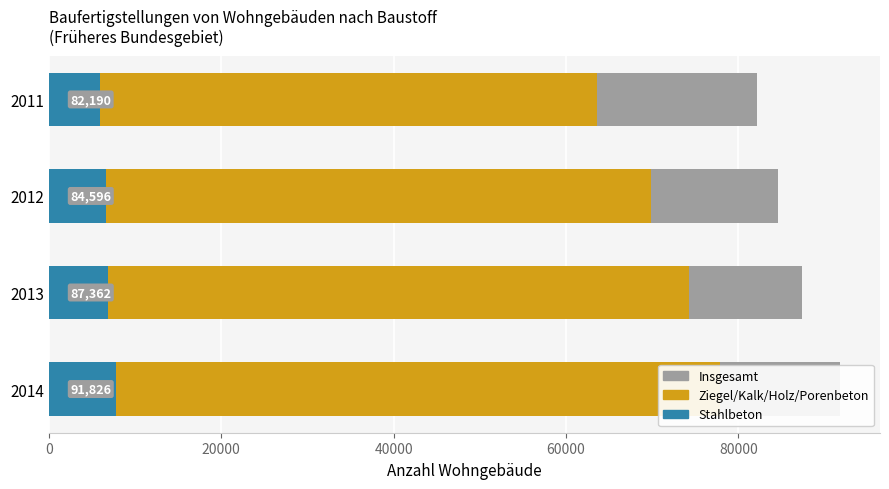

How many values in the Stahlbeton series are below 6874?

2